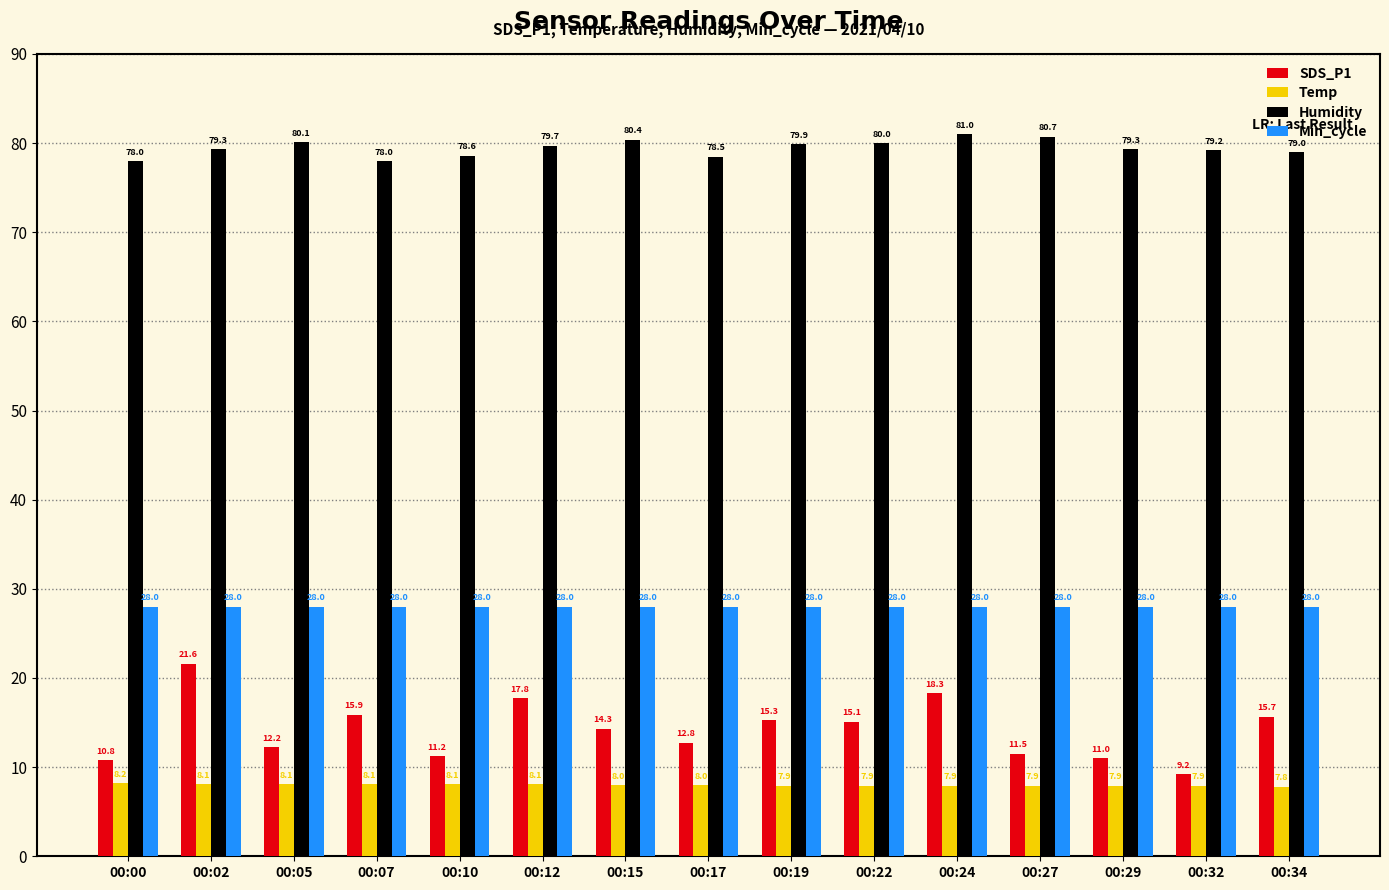

At which category does the chart reach its peak across all series?

00:24